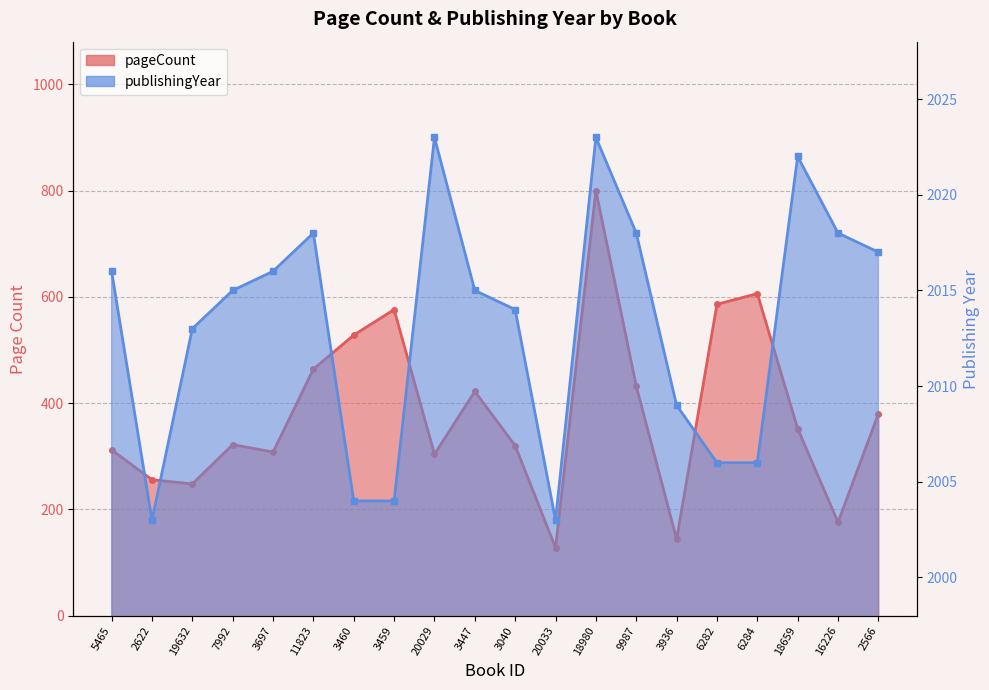

How many lines are shown in the chart?

2